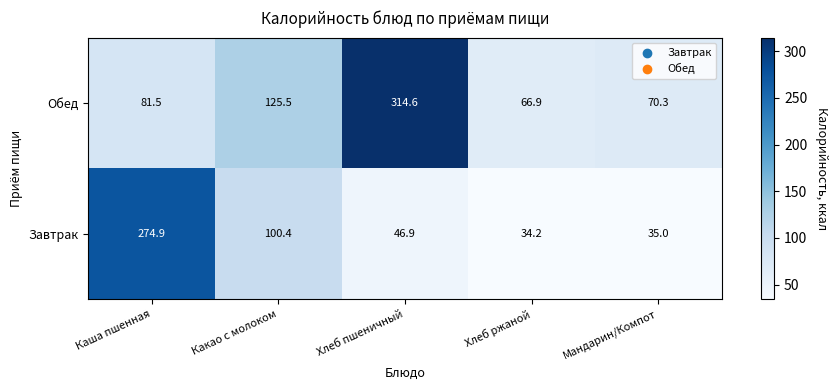

Count the number of categories in the chart.

5